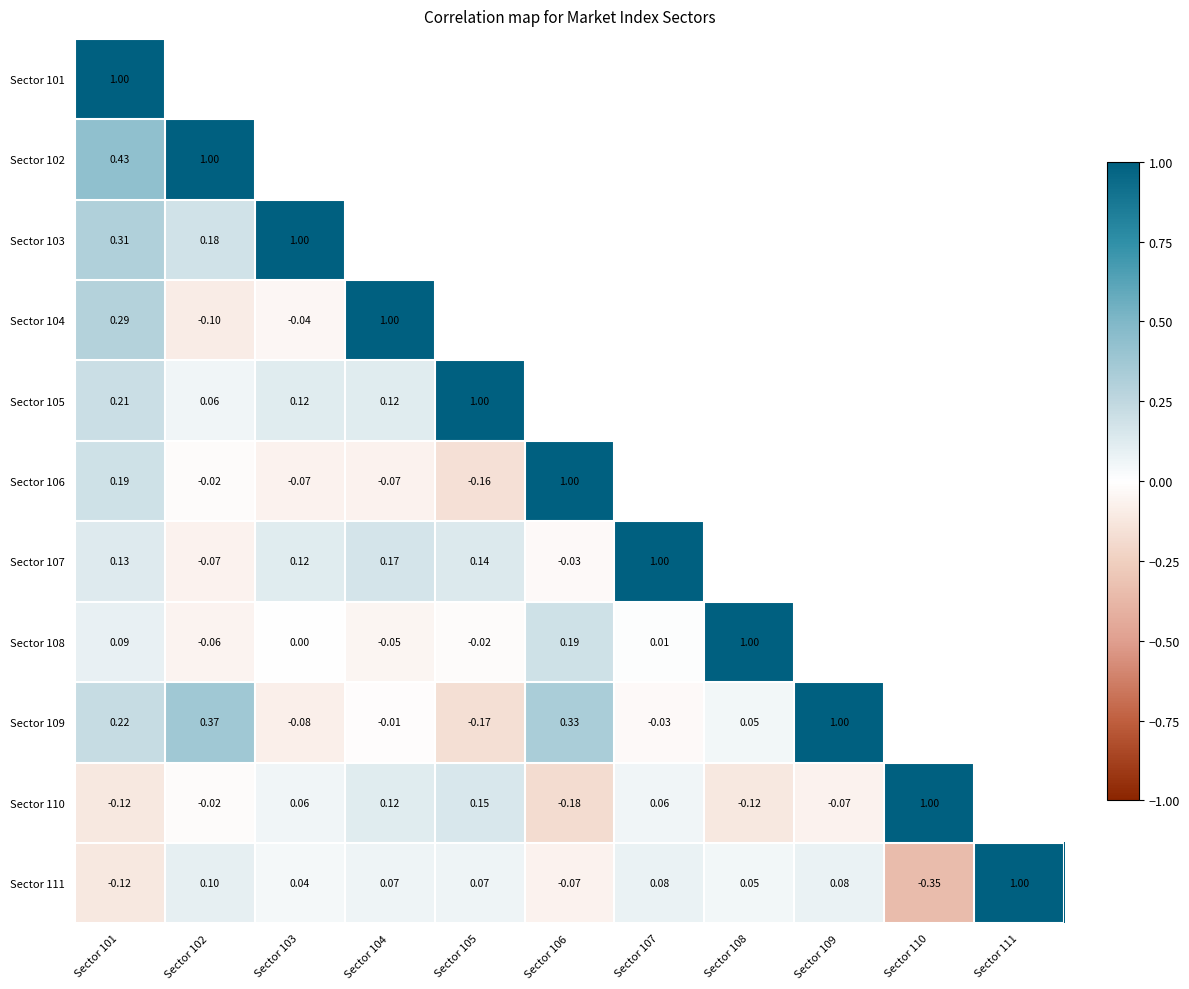

Is the value of Sector 111 at Sector 108 greater than the value of Sector 110 at Sector 108?

Yes